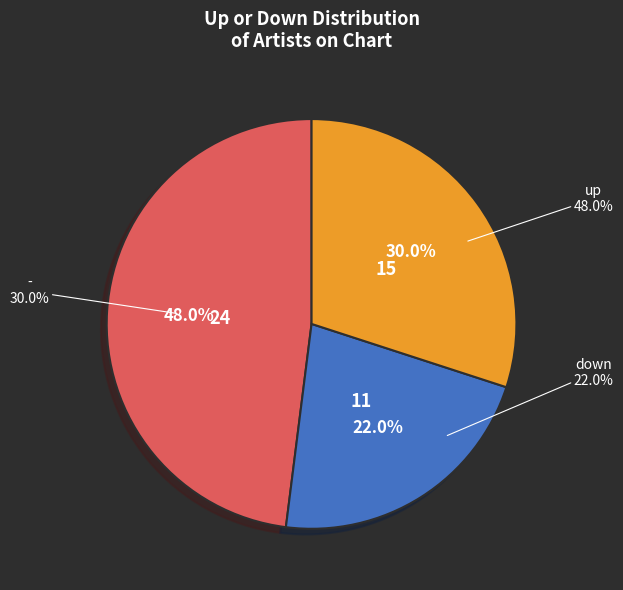

What is the change in value from down to -?

+4